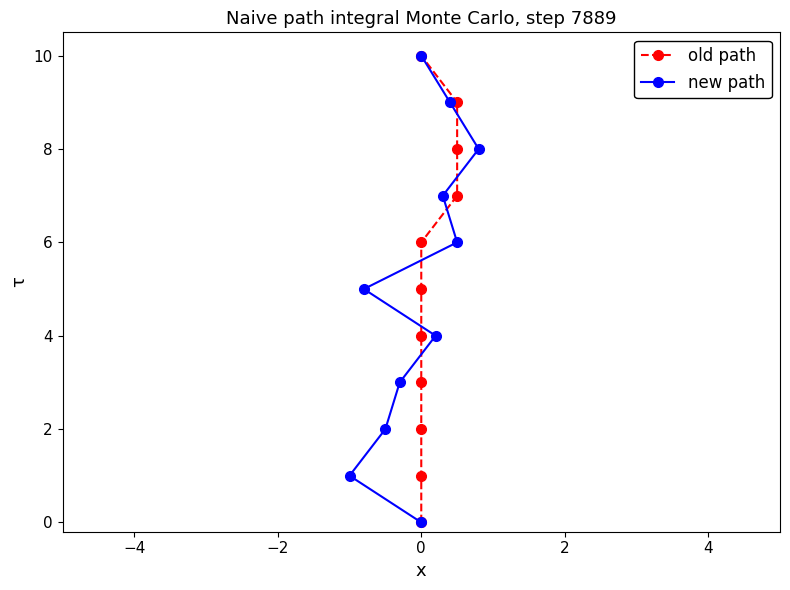

Where is old path nearest to the value 5?

4